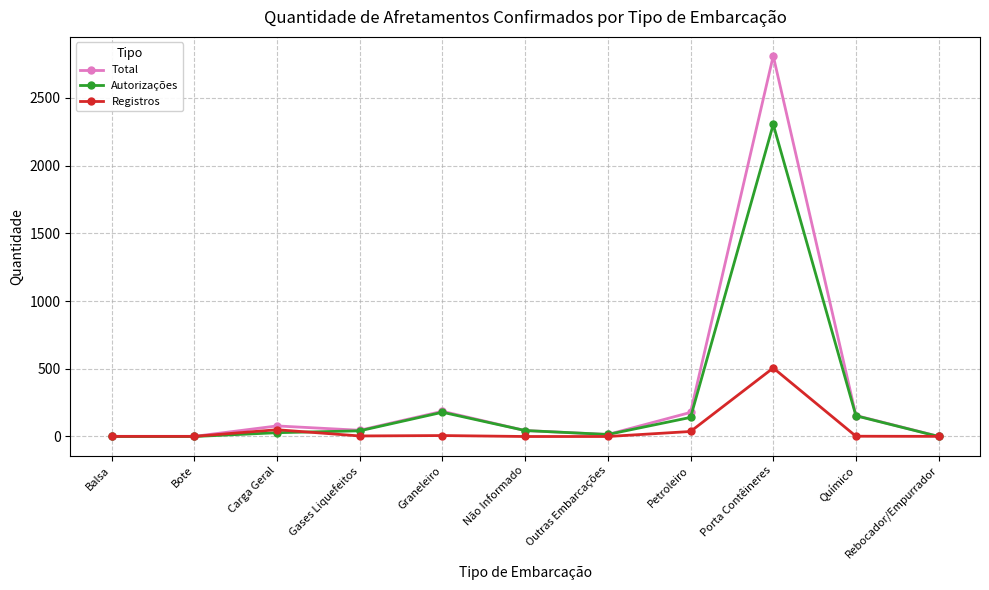

What is the greatest value displayed?

2810